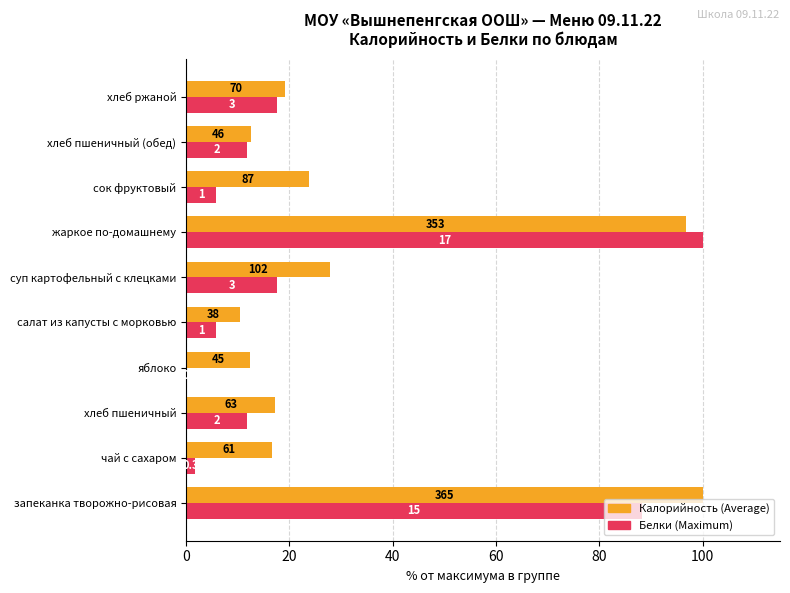

The Maximum utilization (Белки) series shows 5.9 at 80. True or false?

True